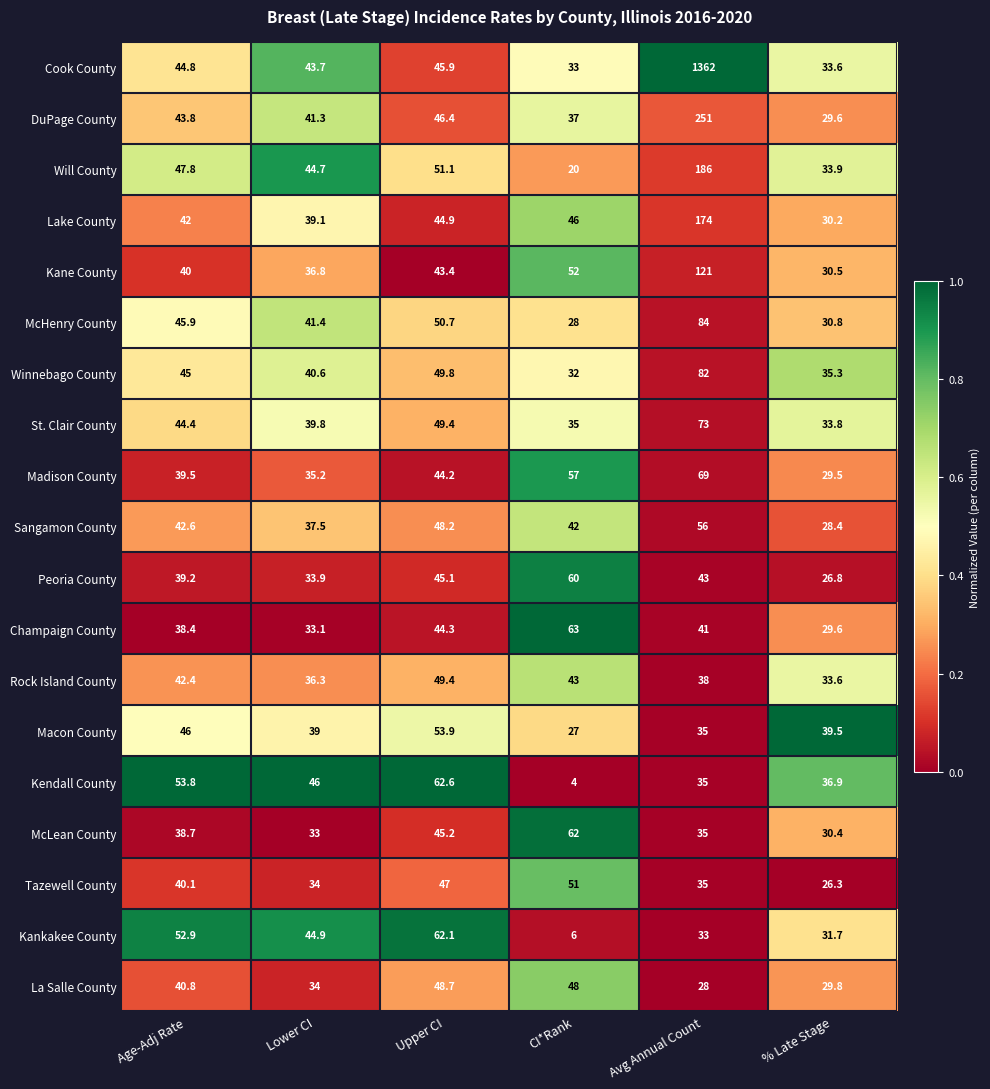

At which category does the chart reach its peak across all series?

Avg Annual Count